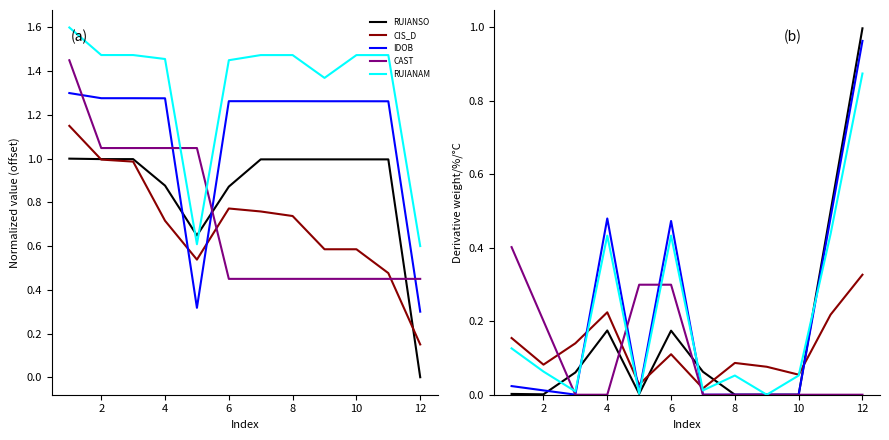

Is the value of RUIANAM at 10 greater than the value of RUIANSO at 10?

Yes